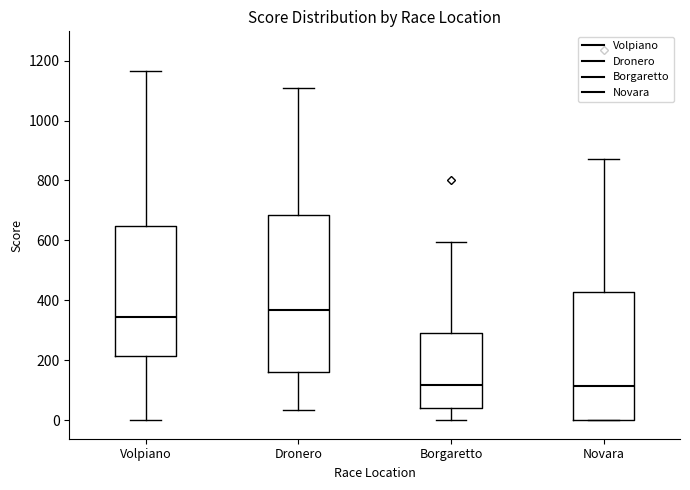

Comparing the boxes themselves (not the whiskers), which one is the tallest?

Dronero